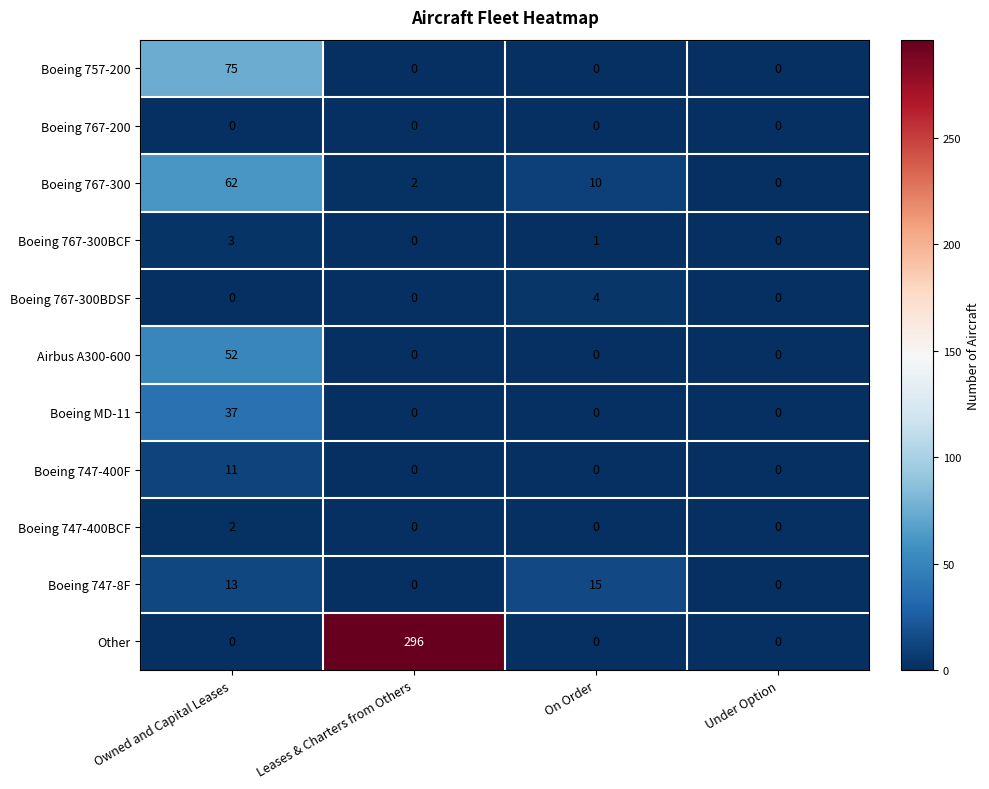

What is the difference between the maximum and minimum values in the Airbus A300-600 series?

52